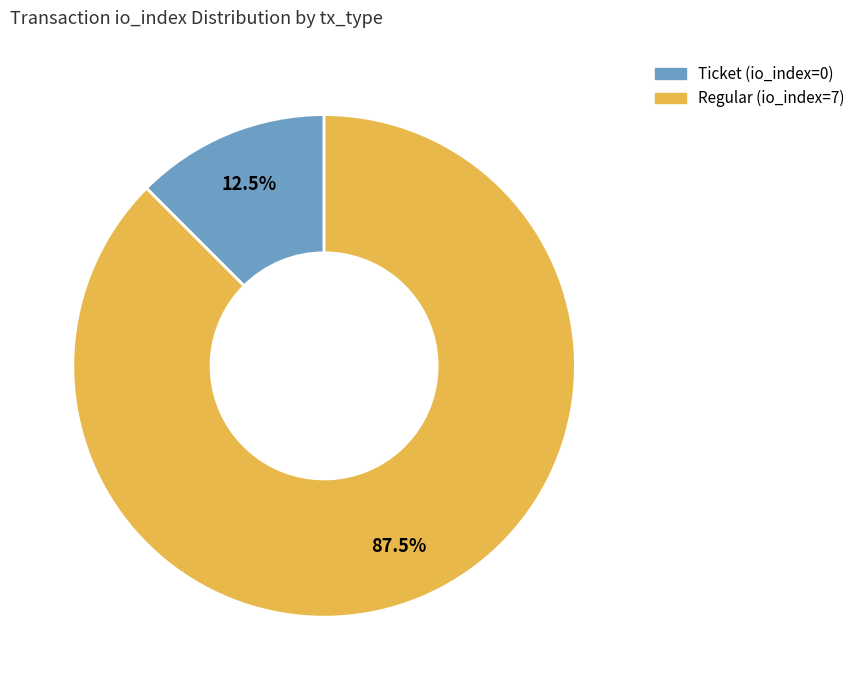

Combined, do Ticket (io_index=0) and Regular (io_index=7) account for over 50%?

Yes